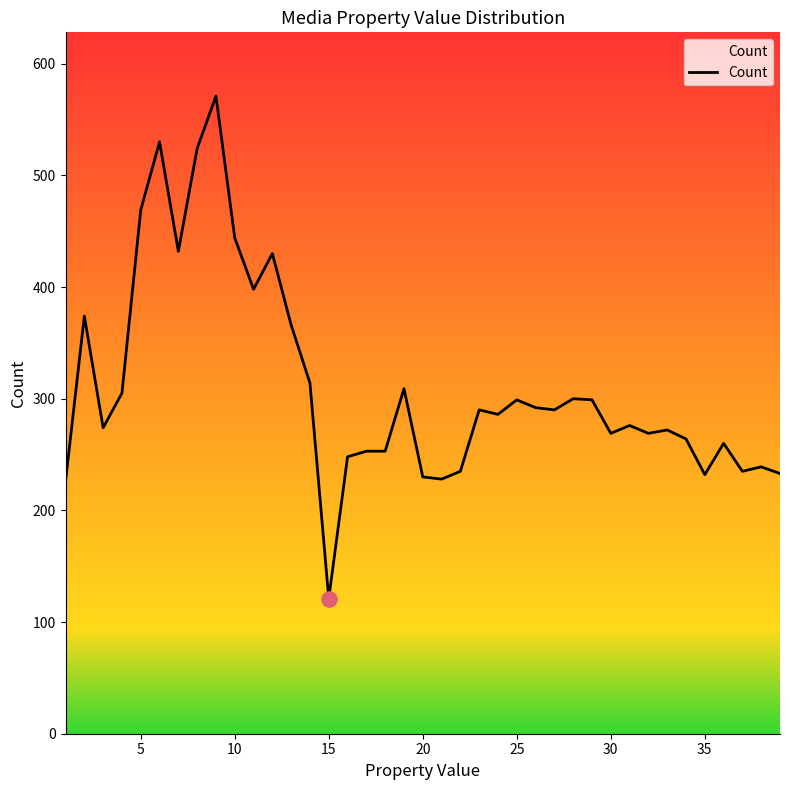

What is the minimum value shown in the chart?

121